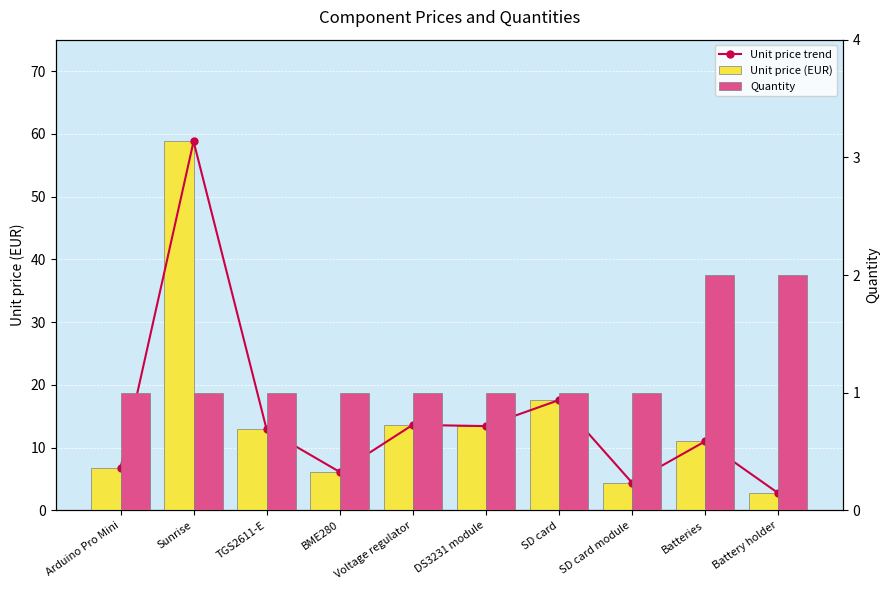

Which series has the largest total across all categories?

Unit price trend